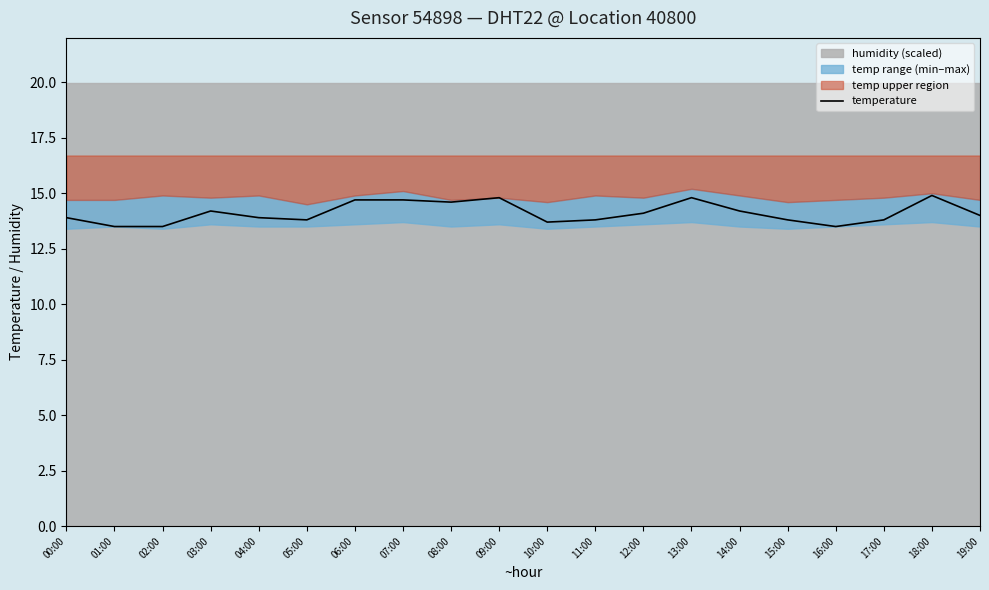

Reading right to left, what are all the values shown in this chart?

14.0	14.9	13.8	13.5	13.8	14.2	14.8	14.1	13.8	13.7	14.8	14.6	14.7	14.7	13.8	13.9	14.2	13.5	13.5	13.9